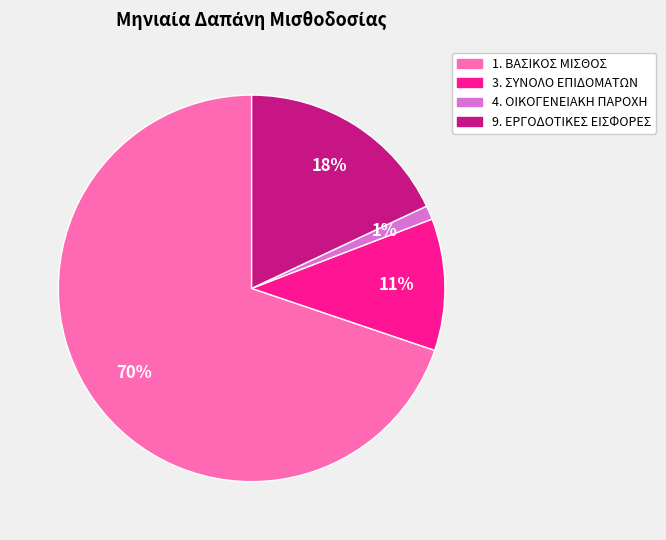

Rank the categories by value from lowest to highest.

4. ΟΙΚΟΓΕΝΕΙΑΚΗ ΠΑΡΟΧΗ, 3. ΣΥΝΟΛΟ ΕΠΙΔΟΜΑΤΩΝ, 9. ΕΡΓΟΔΟΤΙΚΕΣ ΕΙΣΦΟΡΕΣ, 1. ΒΑΣΙΚΟΣ ΜΙΣΘΟΣ